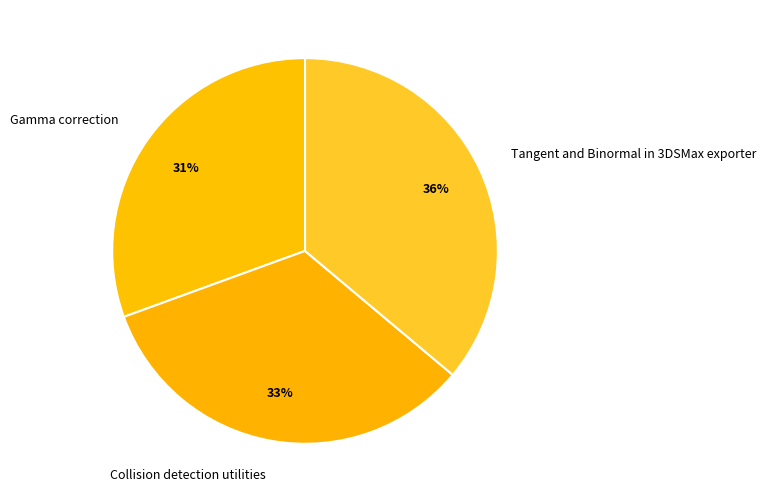

Rank the categories by value from highest to lowest.

Tangent and Binormal in 3DSMax exporter, Collision detection utilities, Gamma correction